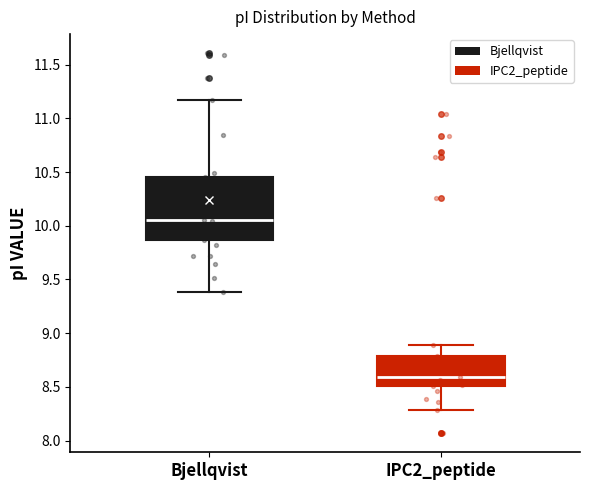

Where is the upper edge of the box for Bjellqvist on the y-axis? The values are not printed on the chart, so give them approximately, as read against the axis.

10.45